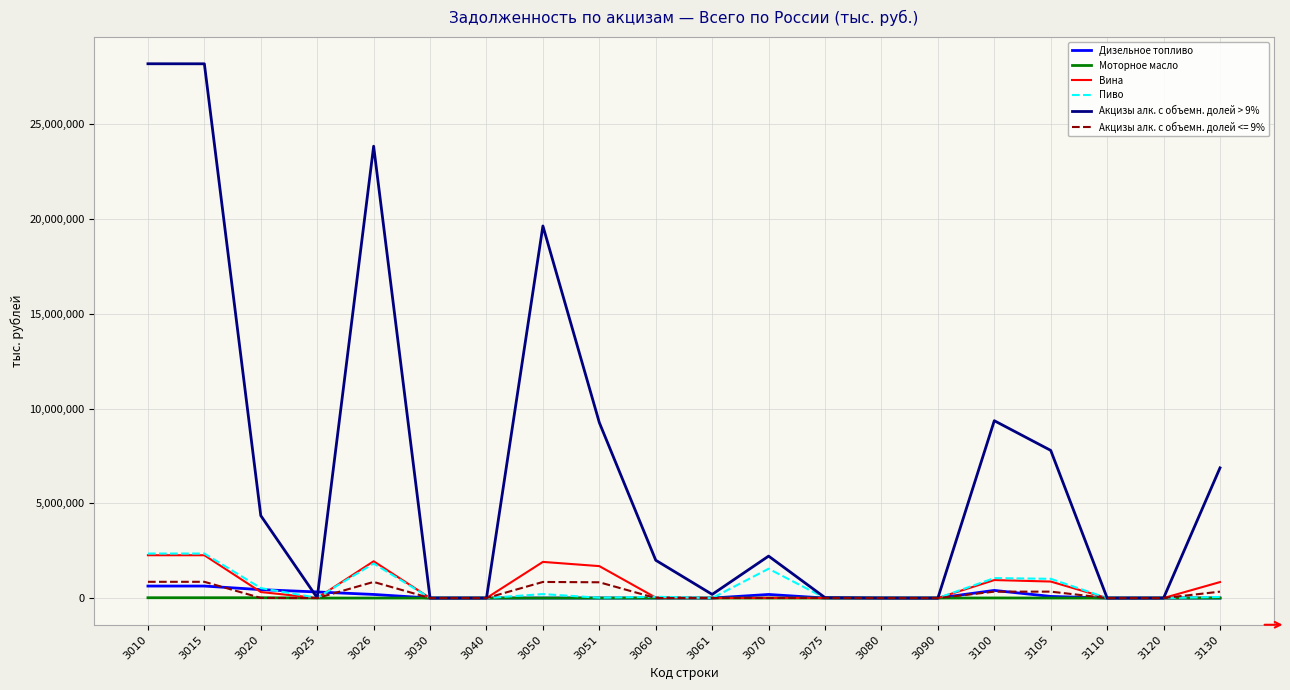

What is the total value across all series at 3051?

11794952